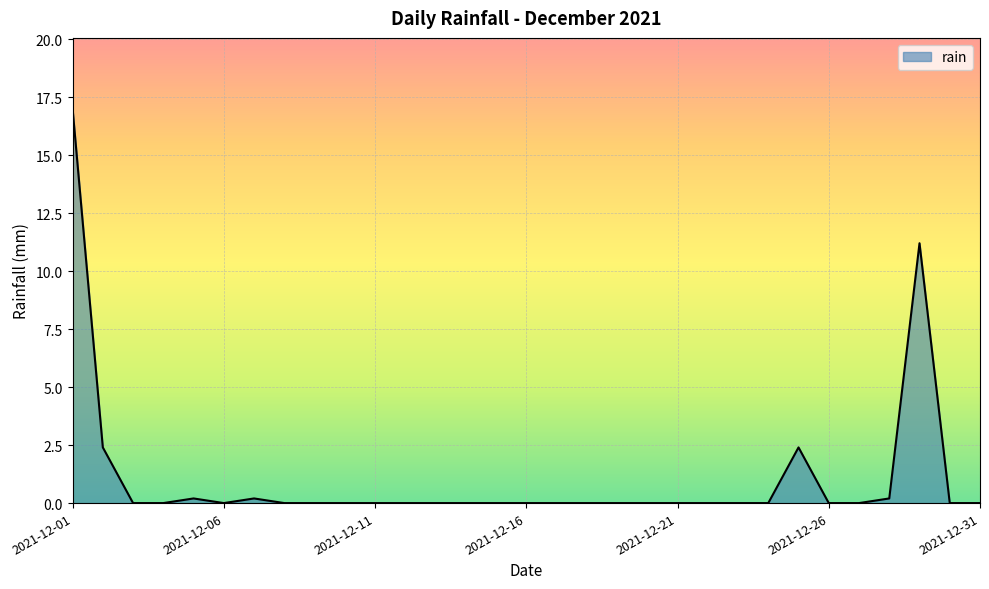

What is the greatest value displayed?

17.0